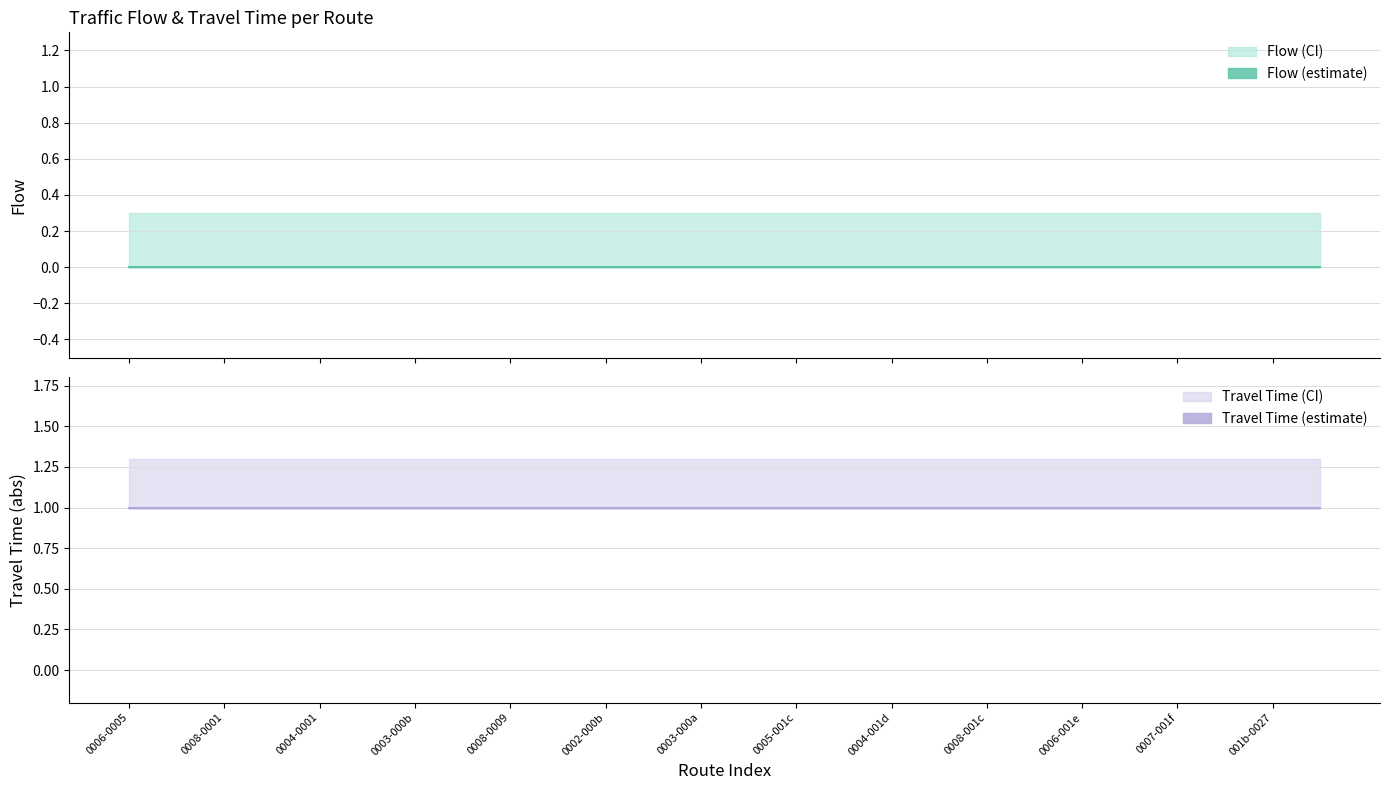

What is the lowest value of the Flow (CI) series?

0.3